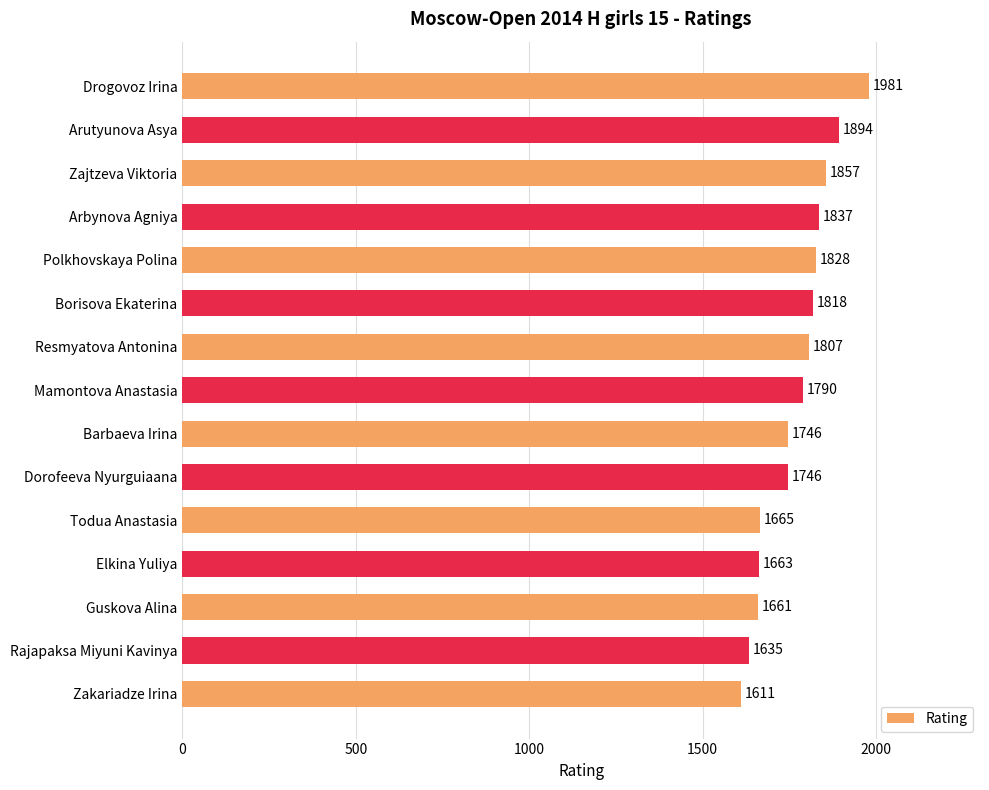

True or false: the data shows 561 at Barbaeva Irina.

False